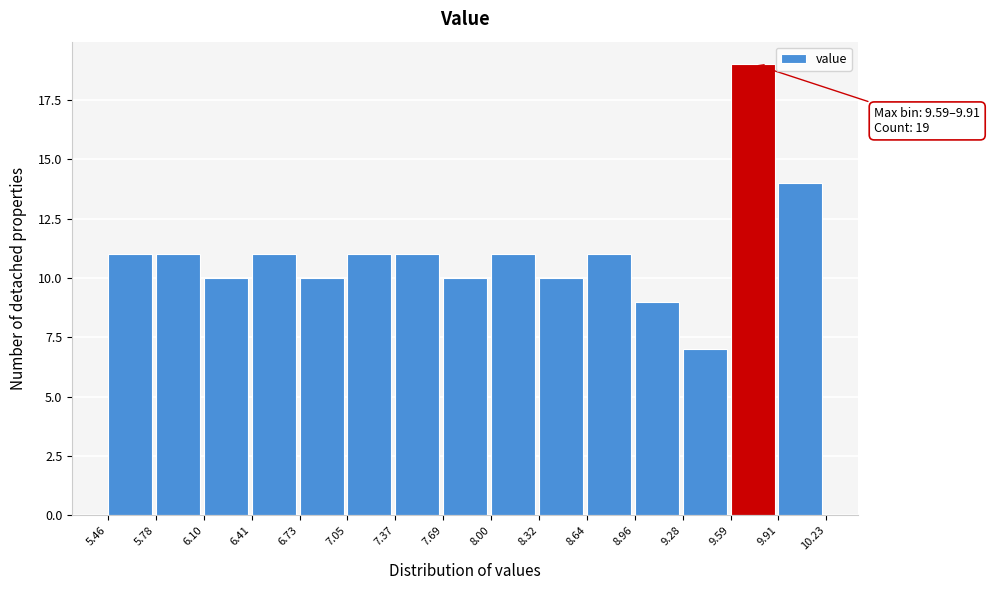

Which range on the x-axis has the tallest bar?

9.59 to 9.91